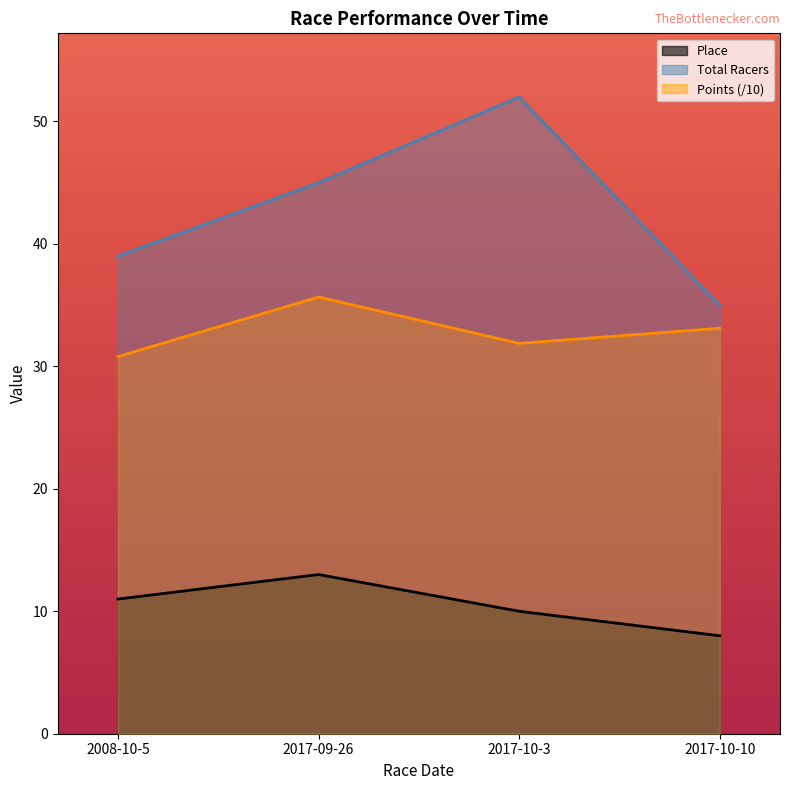

List the labels in order of Points value, largest first.

2017-09-26, 2017-10-10, 2017-10-3, 2008-10-5